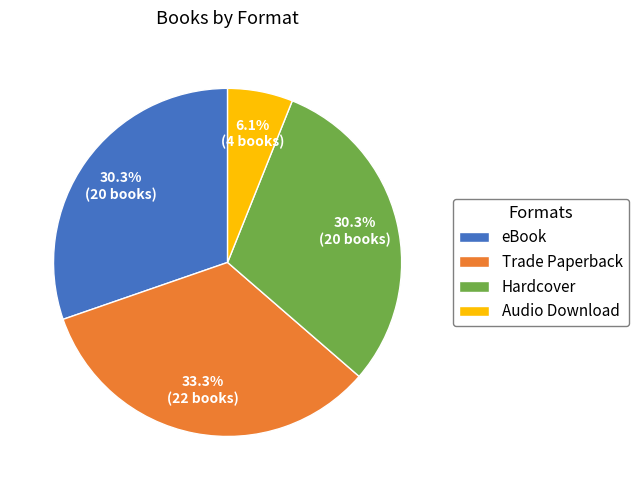

What percentage is the Audio Download slice, to the nearest percent?

6%